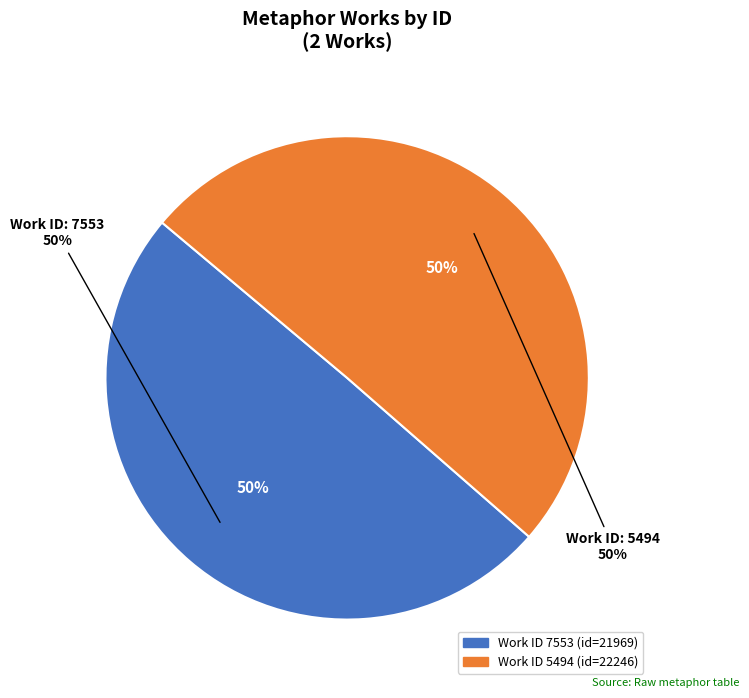

Which slice is the smallest?

7553